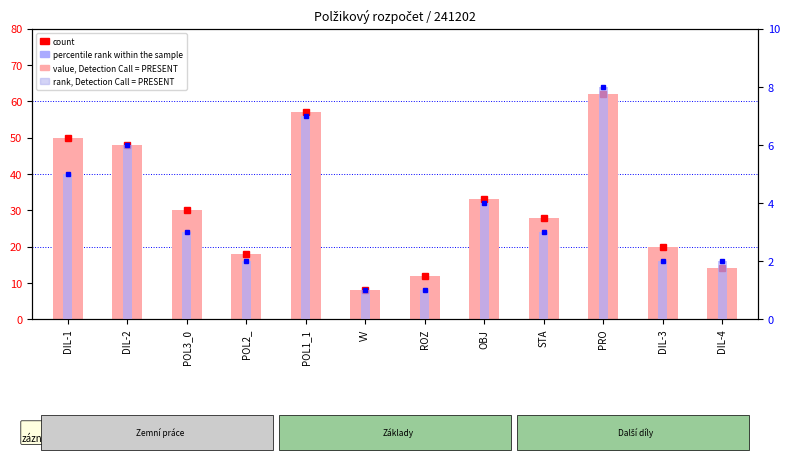

What is the spread (max minus min) of values at PRO?

54